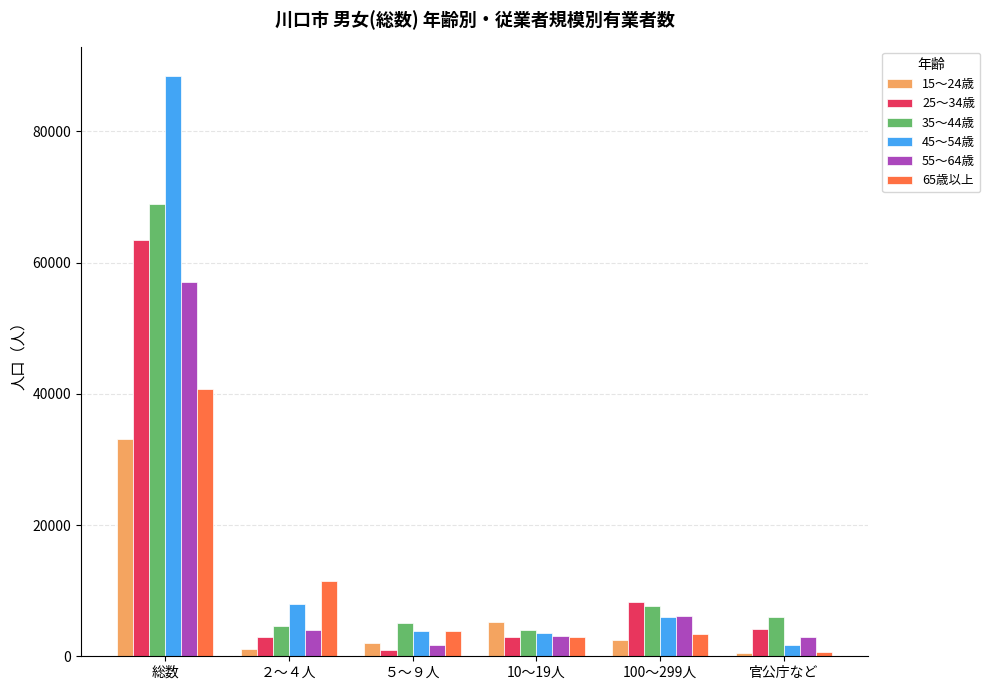

What is the difference between the maximum and minimum values in the 45～54歳 series?

86800